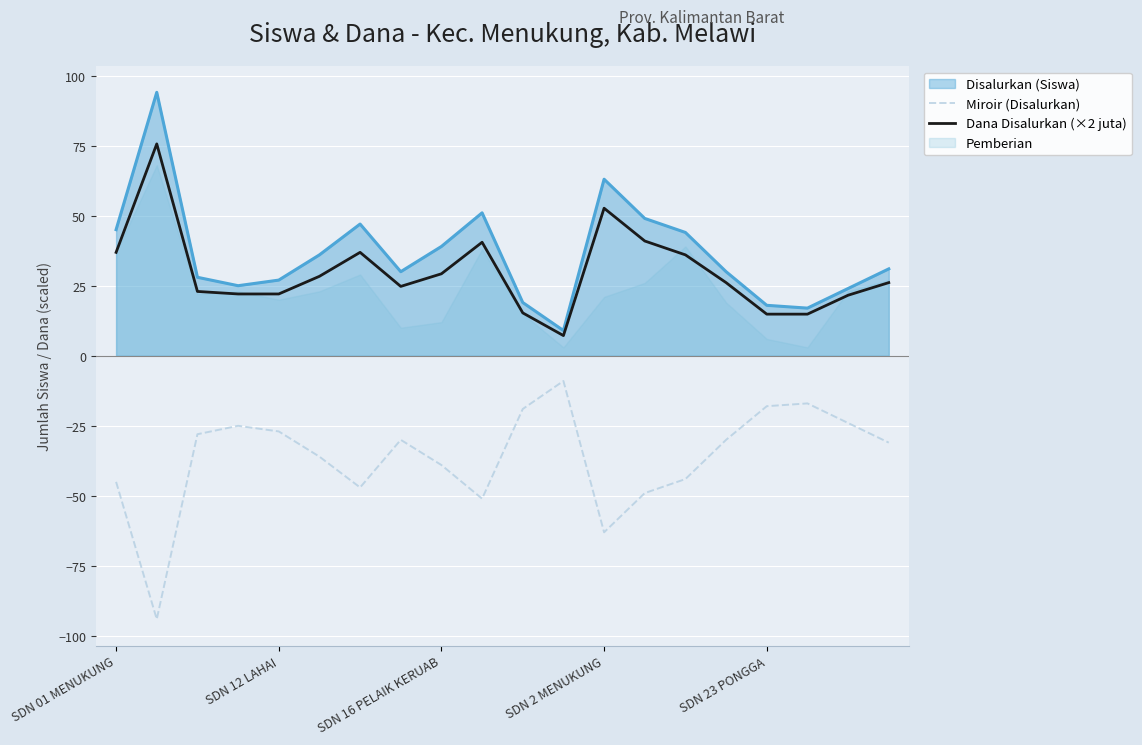

True or false: Dana Disalurkan (×2 juta) and Miroir (Disalurkan) intersect in this chart.

False